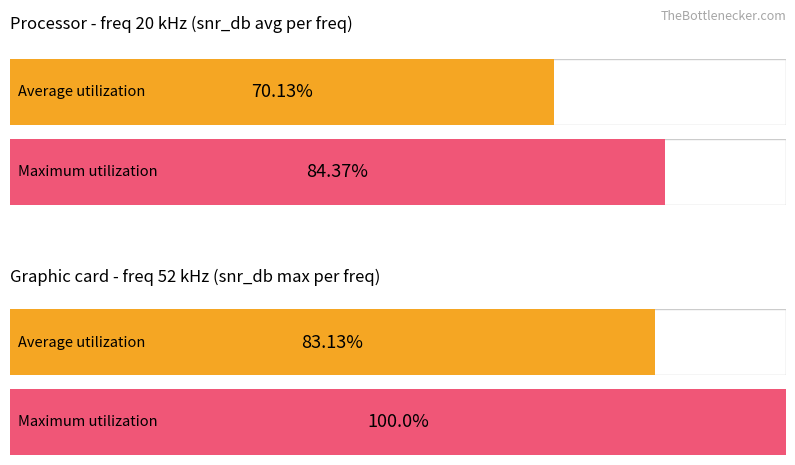

Which series has the largest range (max minus min)?

Maximum utilization